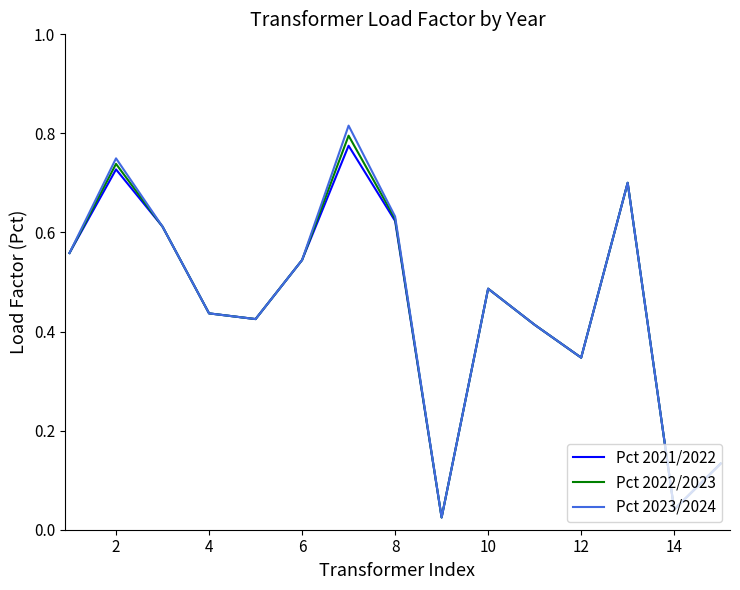

Which series has the largest range (max minus min)?

Pct 2023/2024